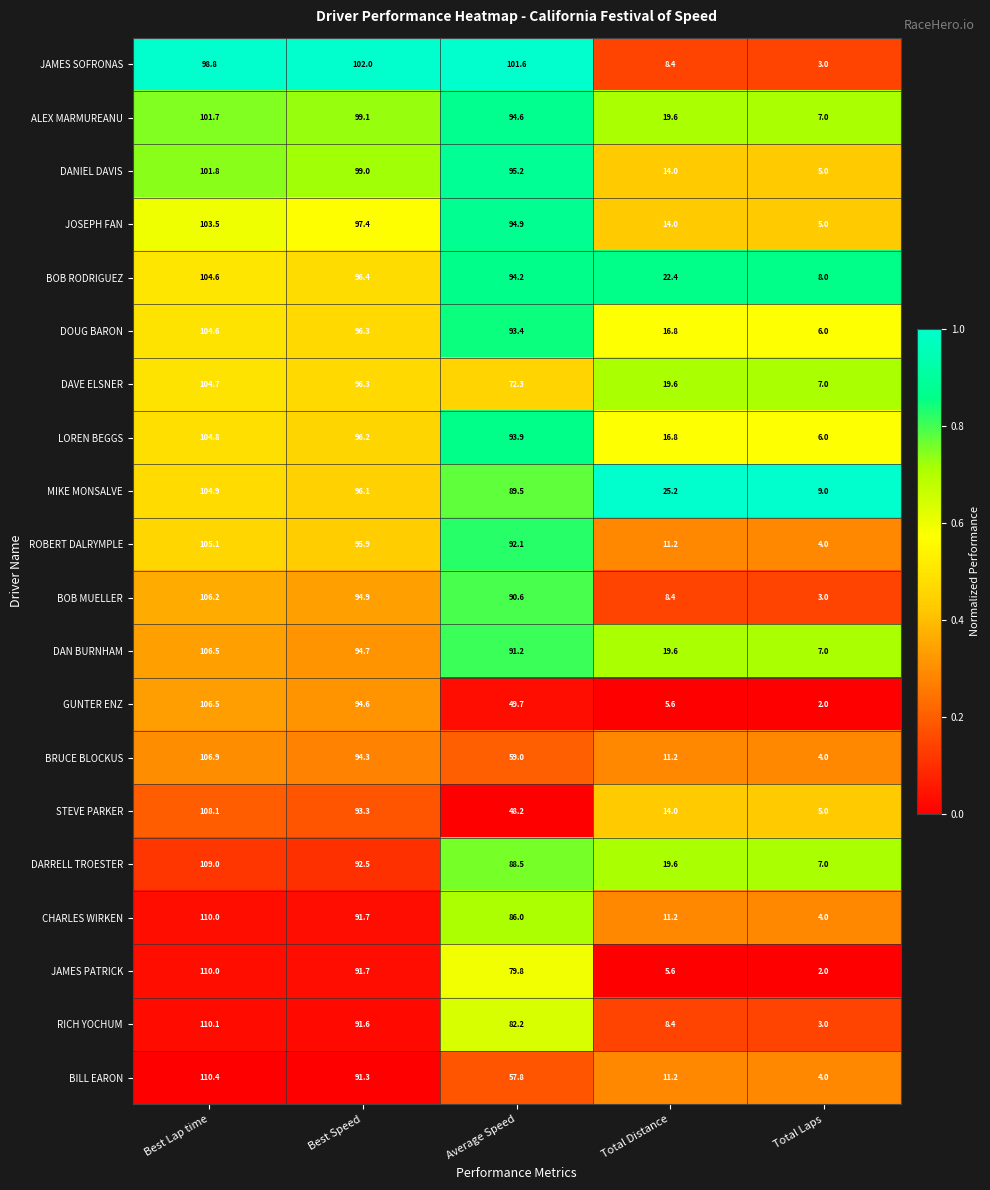

Is the value of STEVE PARKER at Best Speed greater than the value of DOUG BARON at Average Speed?

No